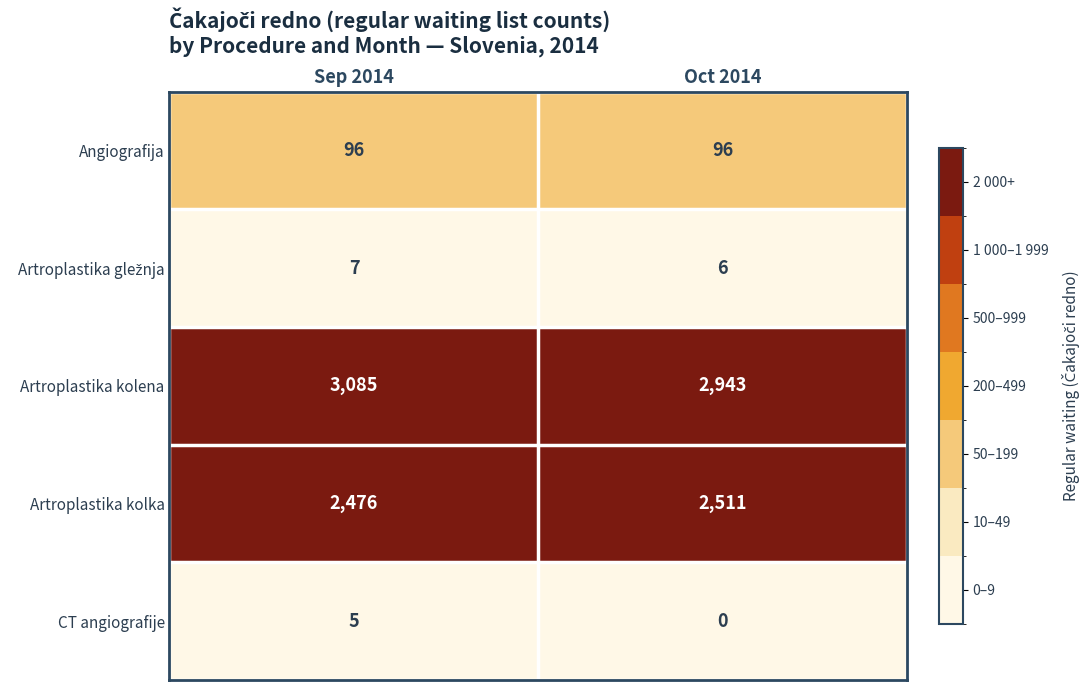

What is the total value across all series at Oct 2014?

5556